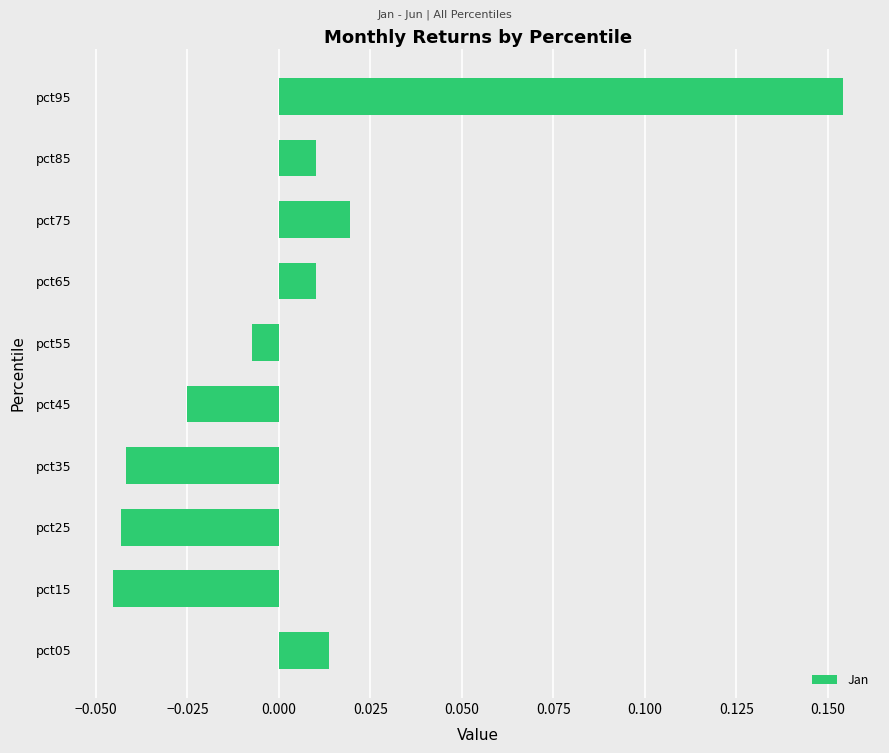

How many values are below 0?

5